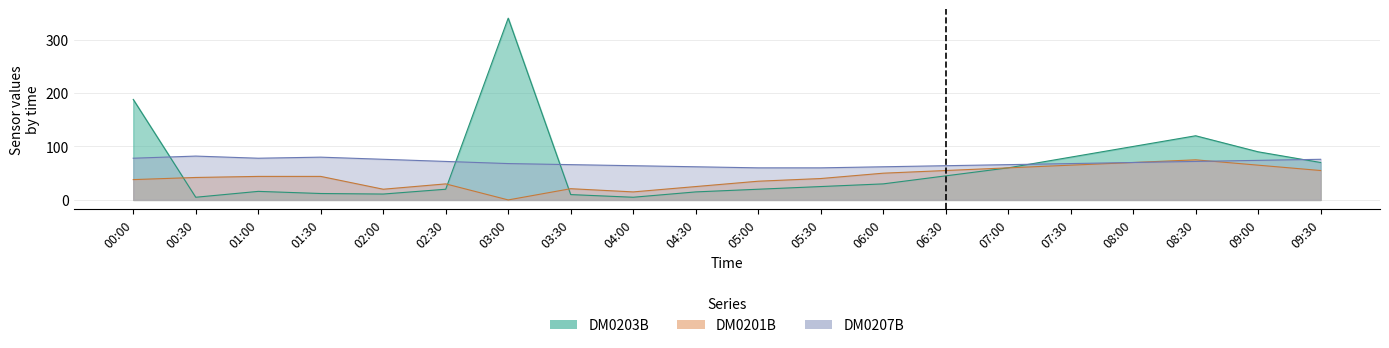

Where do DM0203B and DM0201B first cross each other?

00:00 and 00:30